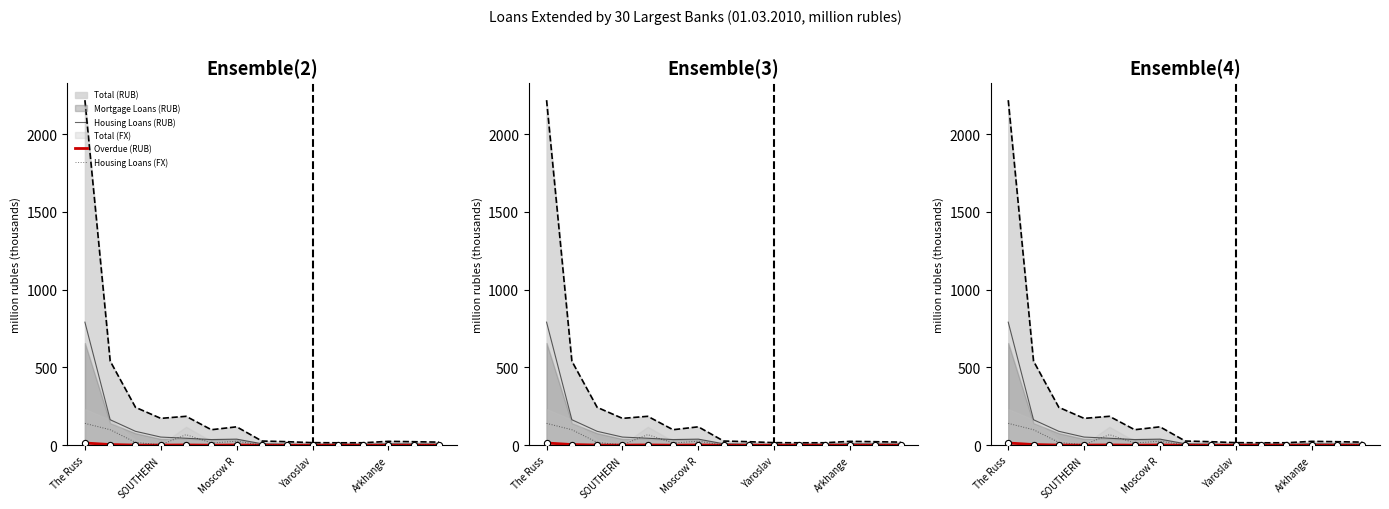

Which series contains the lowest Y value?

Overdue (RUB)